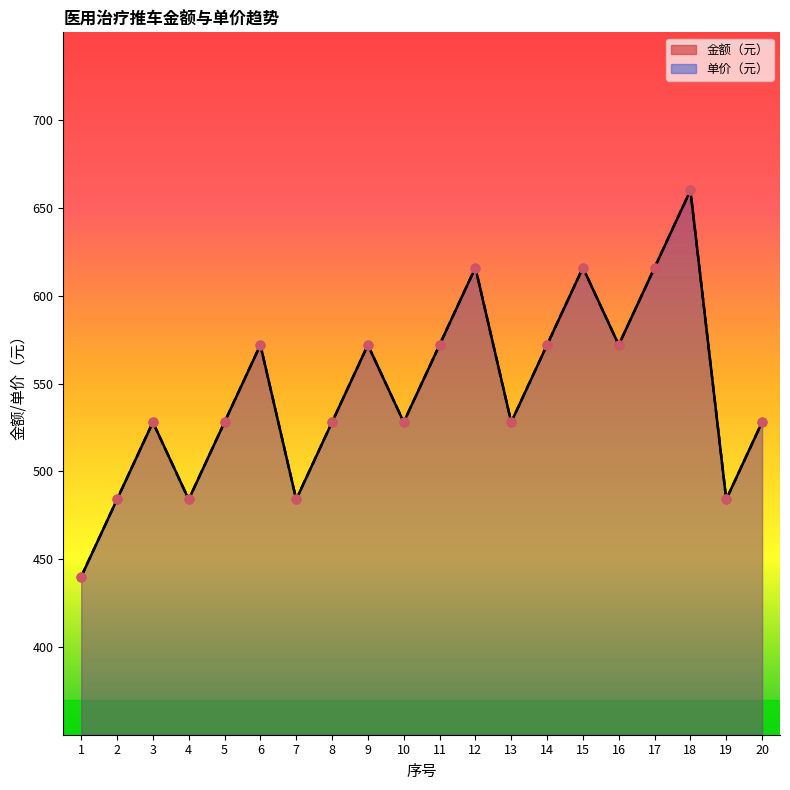

Which series has the widest spread of Y values?

金额（元）